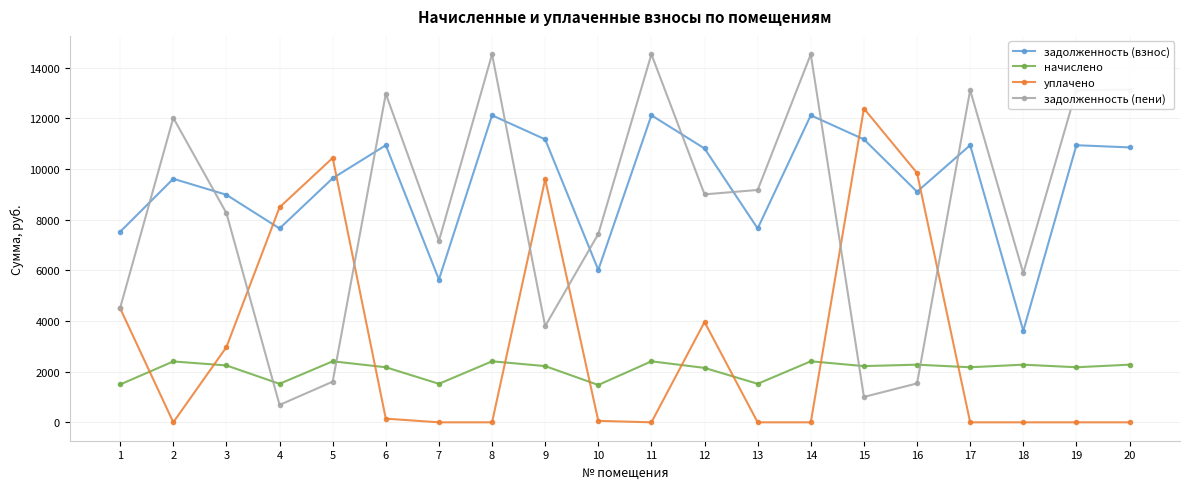

Does the chart display data point markers on the line(s)?

Yes